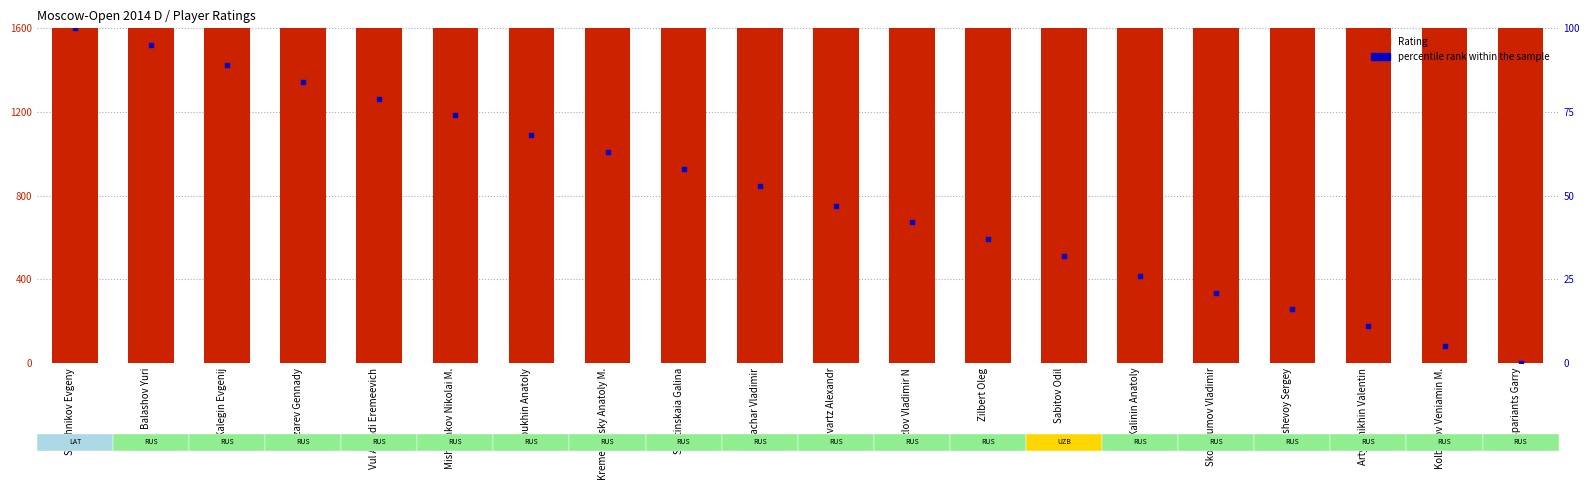

What is the total value across all series at Strutinskaia Galina?

2340